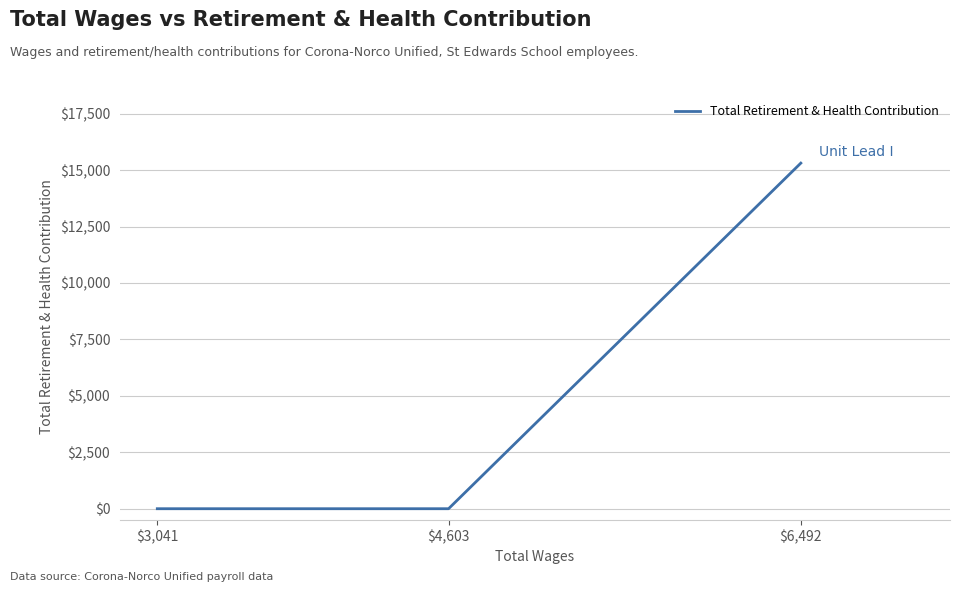

What is the difference between the maximum and minimum values?

15309